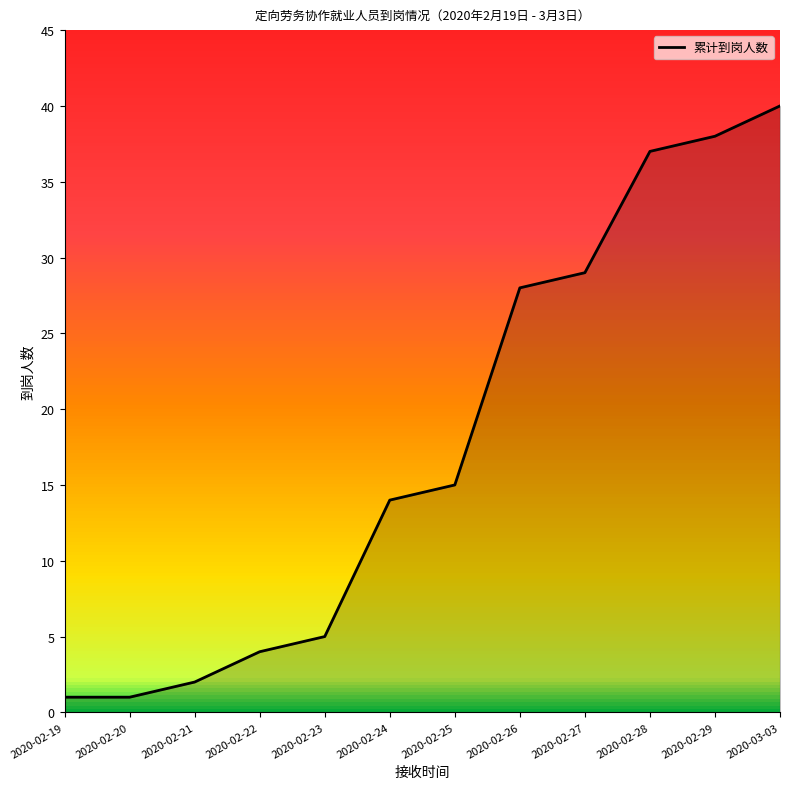

At which category does the chart reach its peak across all series?

2020-03-03